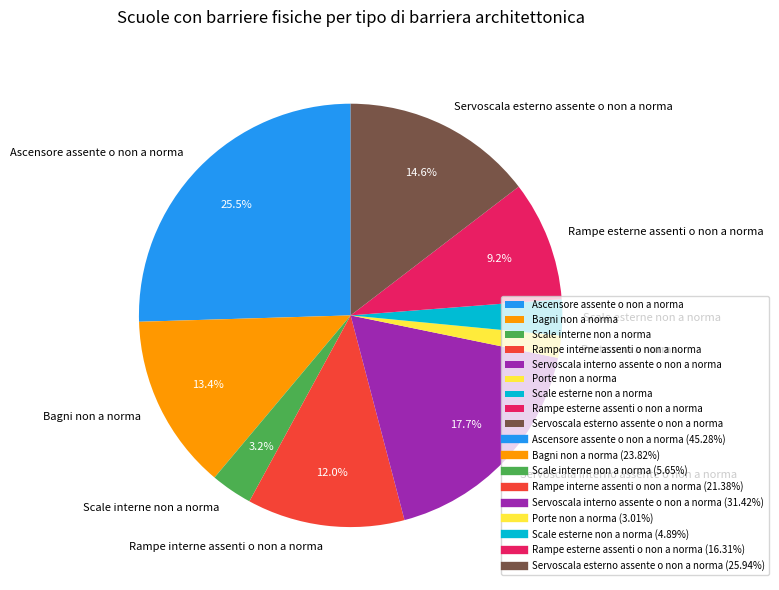

Is there any slice that represents more than half of the pie?

No